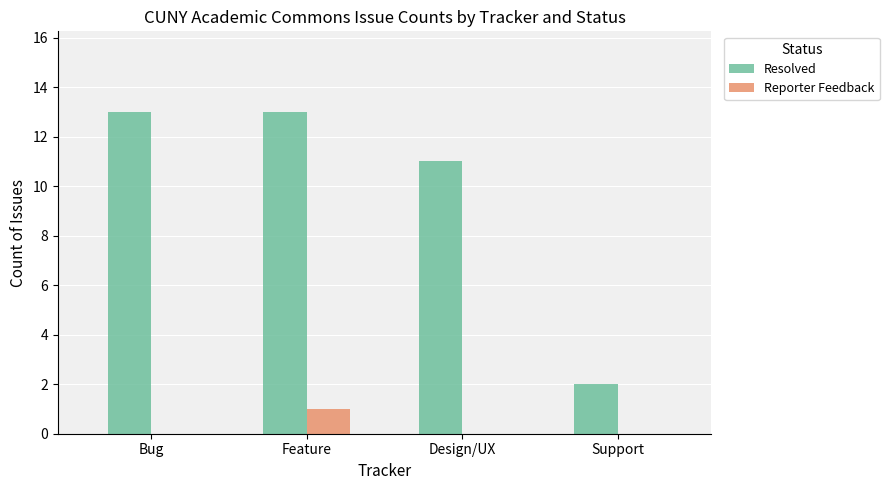

What are all the series names shown in the legend?

Resolved, Reporter Feedback